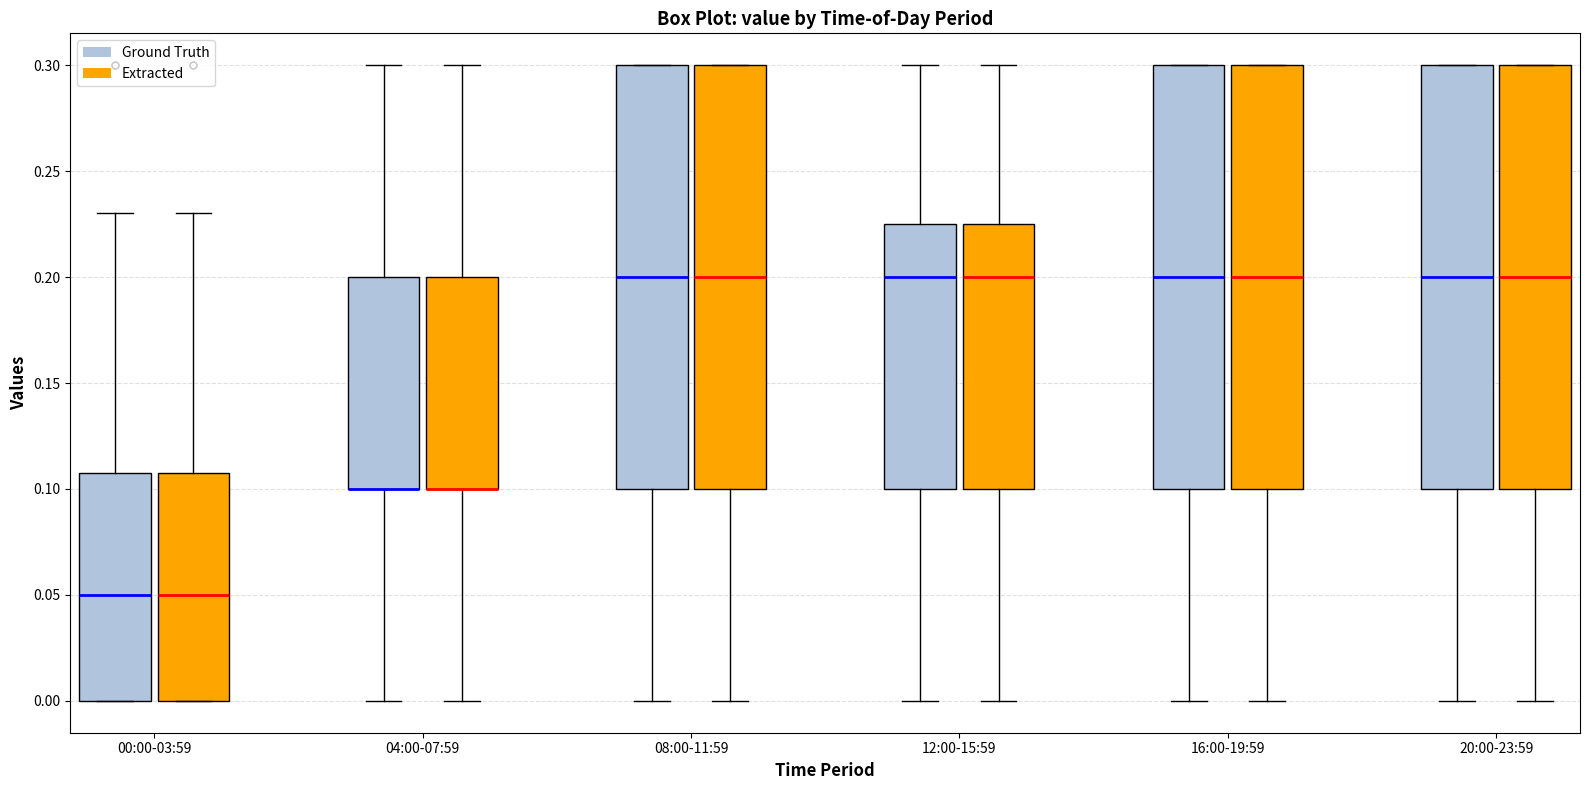

Where is the upper edge of the box for 20:00-23:59 (Ground Truth) on the y-axis? The values are not printed on the chart, so give them approximately, as read against the axis.

0.300